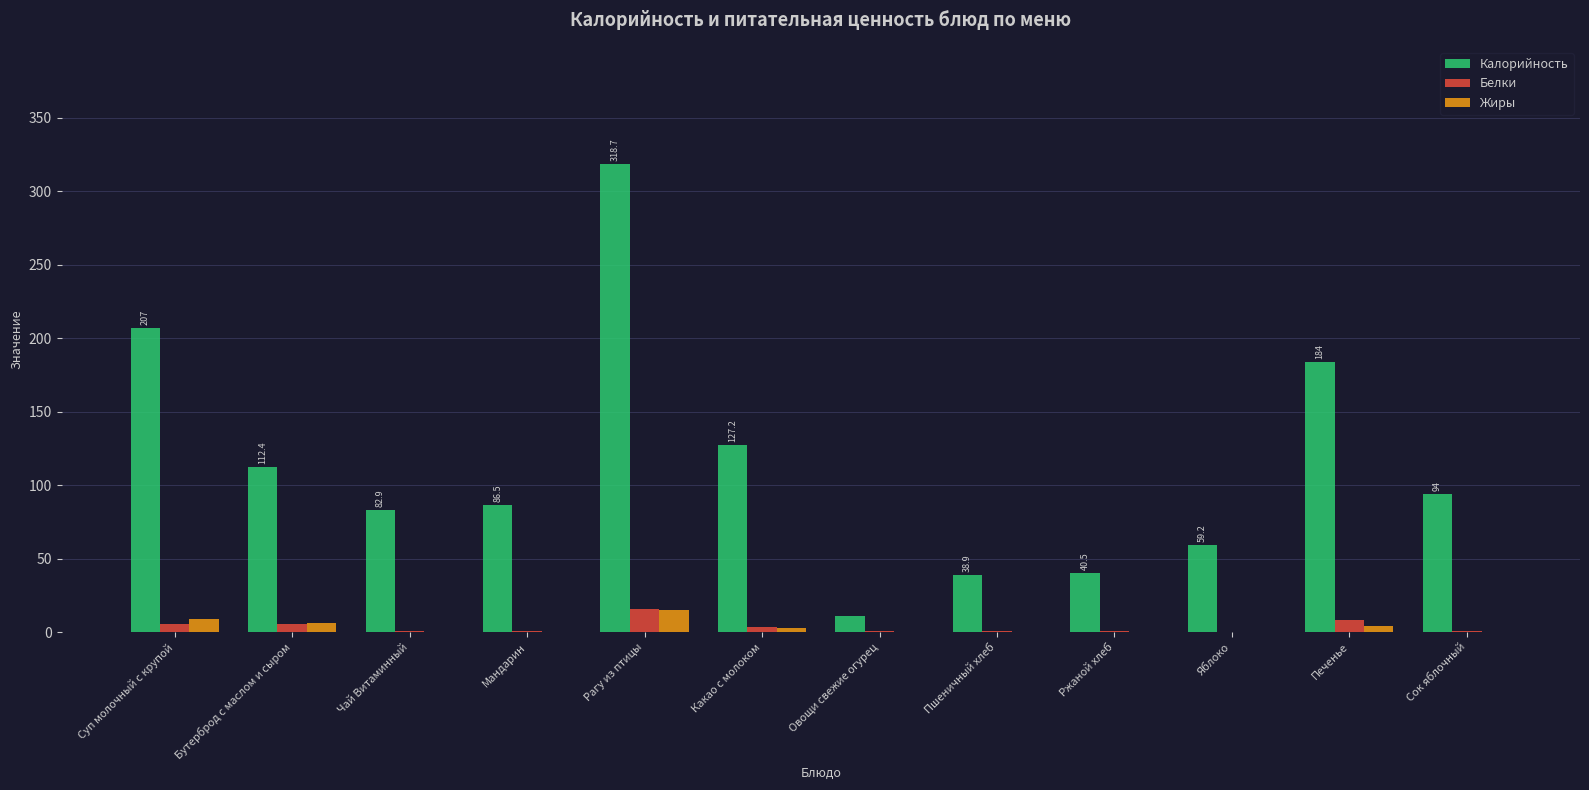

What is the highest value of the Жиры series?

15.1